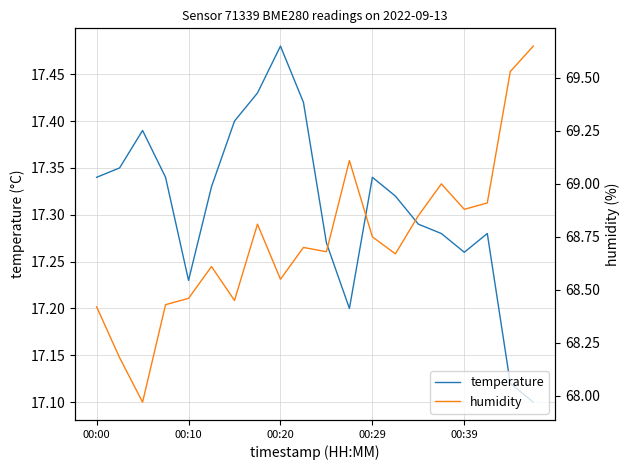

Count the temperature values in the range 17 to 18.

20